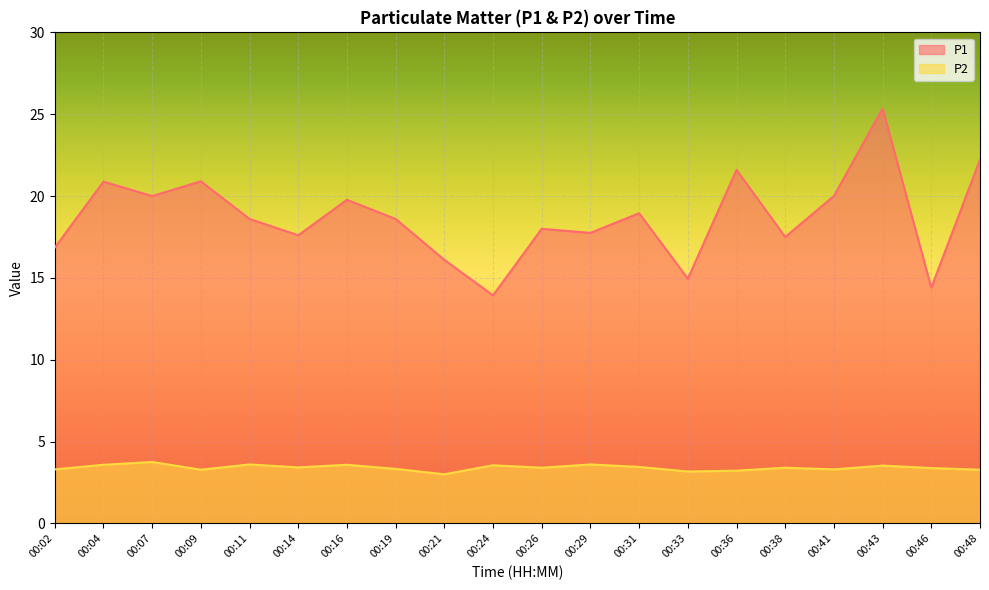

What is the average value of the P2 series?

3.4